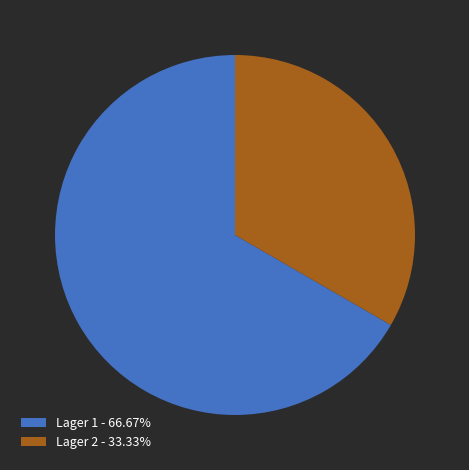

Does Lager 1 account for over 50% of the chart?

Yes